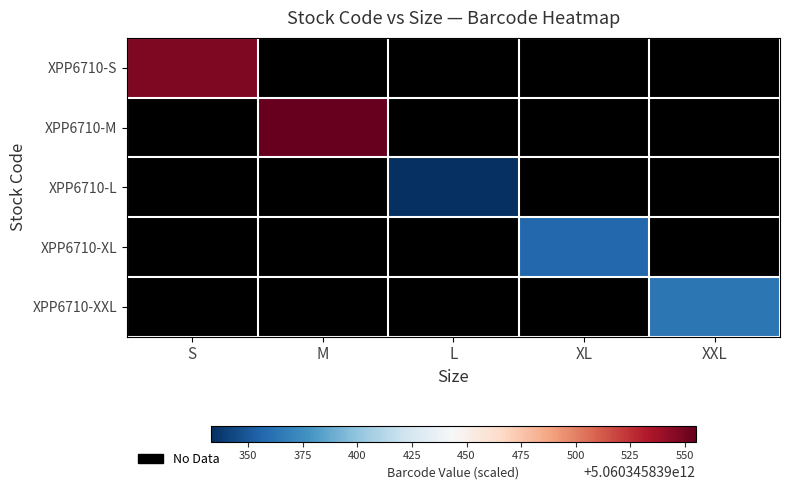

Which has a higher value, M or L?

M